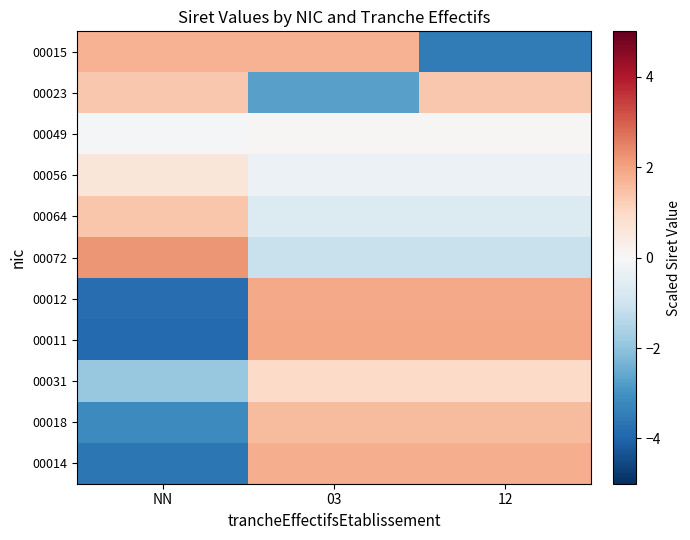

Rank the series at 12 from highest to lowest value.

00011, 00012, 00014, 00018, 00023, 00031, 00049, 00056, 00064, 00072, 00015